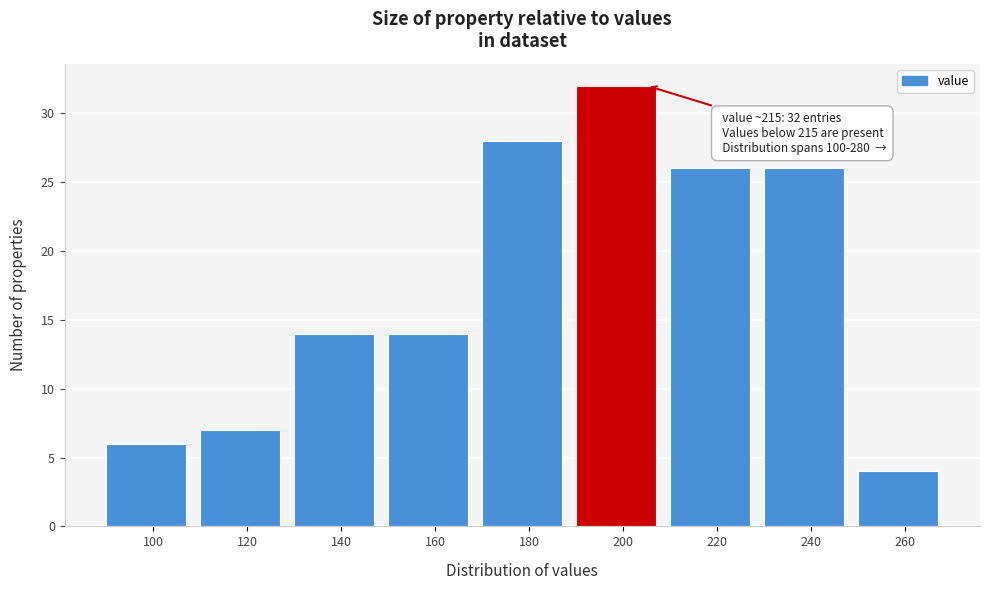

Reading left to right, what are all the values shown in this chart?

6	7	14	14	28	32	26	26	4